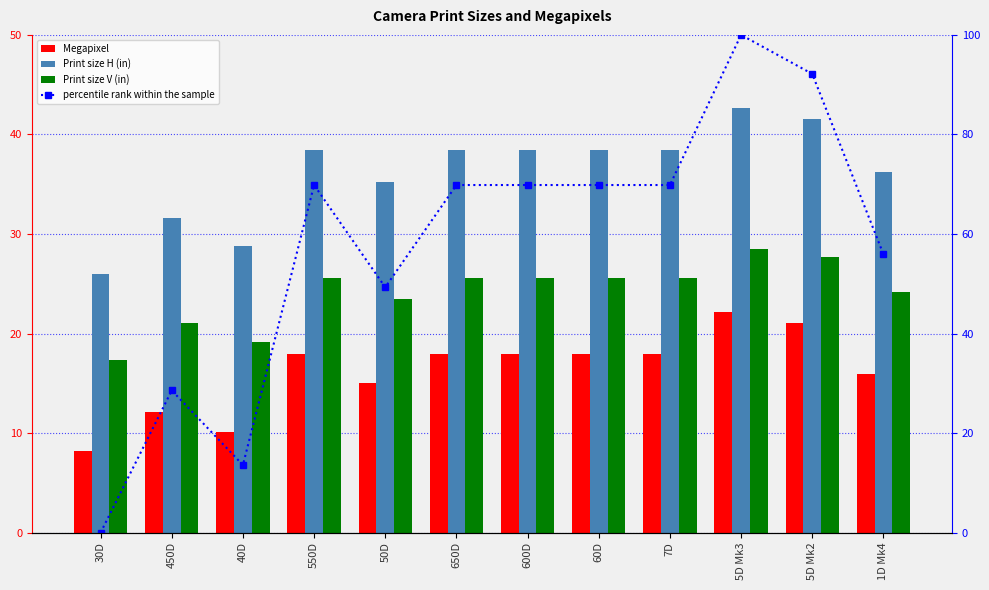

Reading right to left, transcribe all the data shown in this chart.

Megapixel: 16.0	21.0	22.1	17.9	17.9	17.9	17.9	15.1	17.9	10.1	12.2	8.2
Print size H (in): 36.3	41.6	42.7	38.4	38.4	38.4	38.4	35.2	38.4	28.8	31.6	26.0
Print size V (in): 24.2	27.7	28.4	25.6	25.6	25.6	25.6	23.5	25.6	19.2	21.1	17.3
percentile rank within the sample: 55.9	92.2	100.0	69.8	69.8	69.8	69.8	49.3	69.8	13.6	28.6	0.0